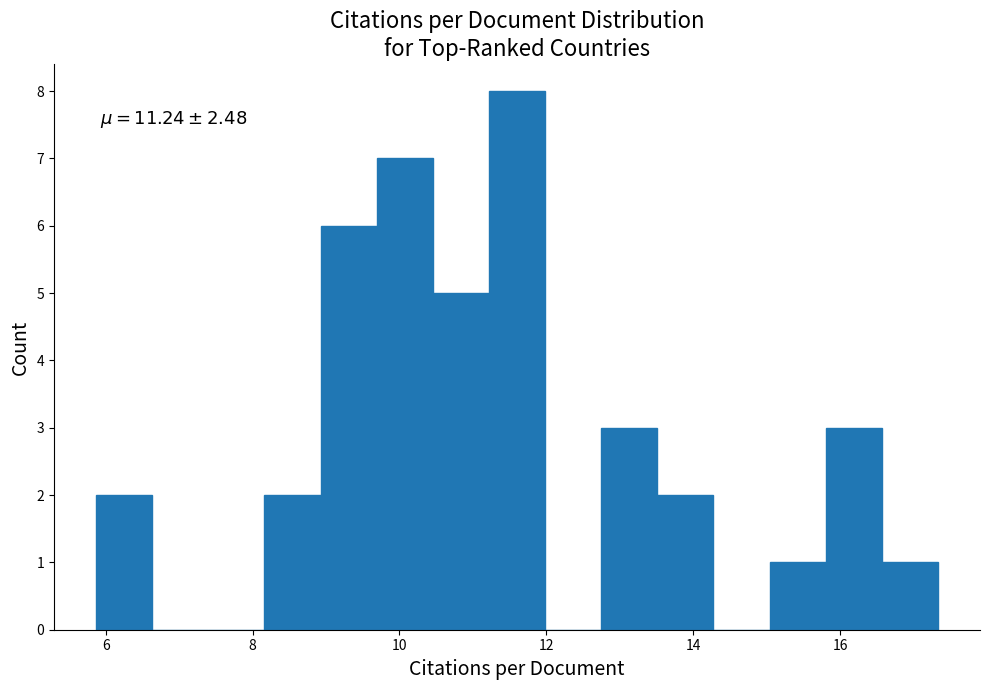

Around what value on the x-axis is the tallest bar? Give the approximate position of its centre, as read against the axis.

11.6